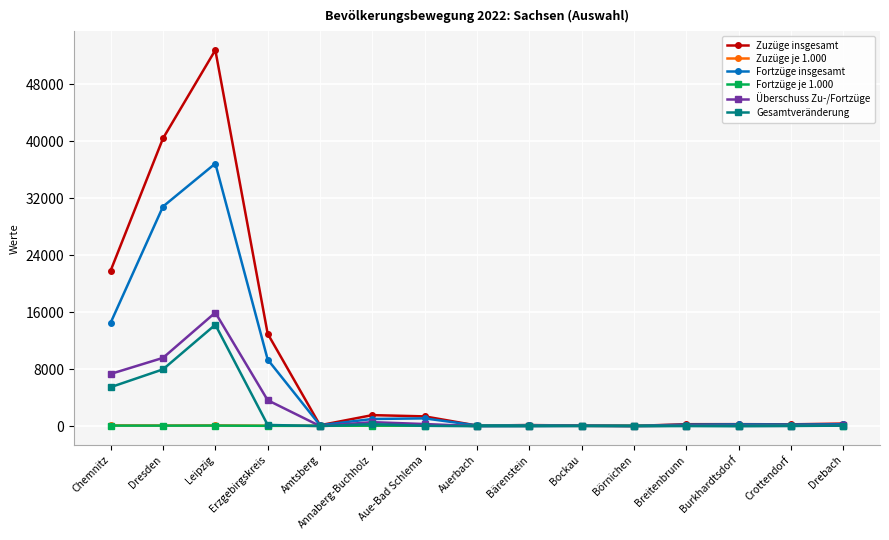

Is it true that Gesamtveränderung equals -22.0 at Auerbach?

True